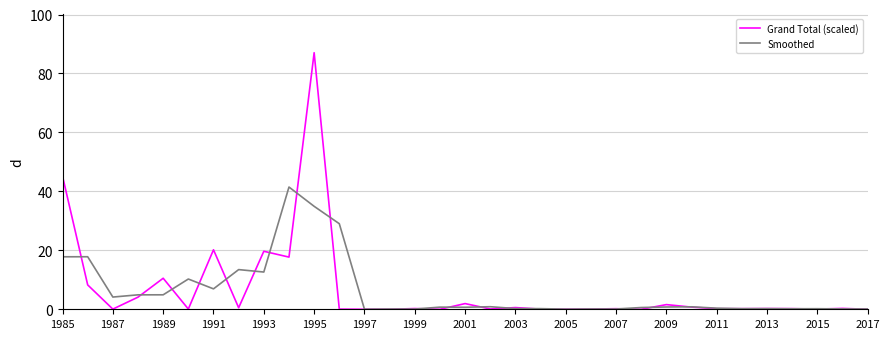

Does the chart have visible grid lines?

Yes